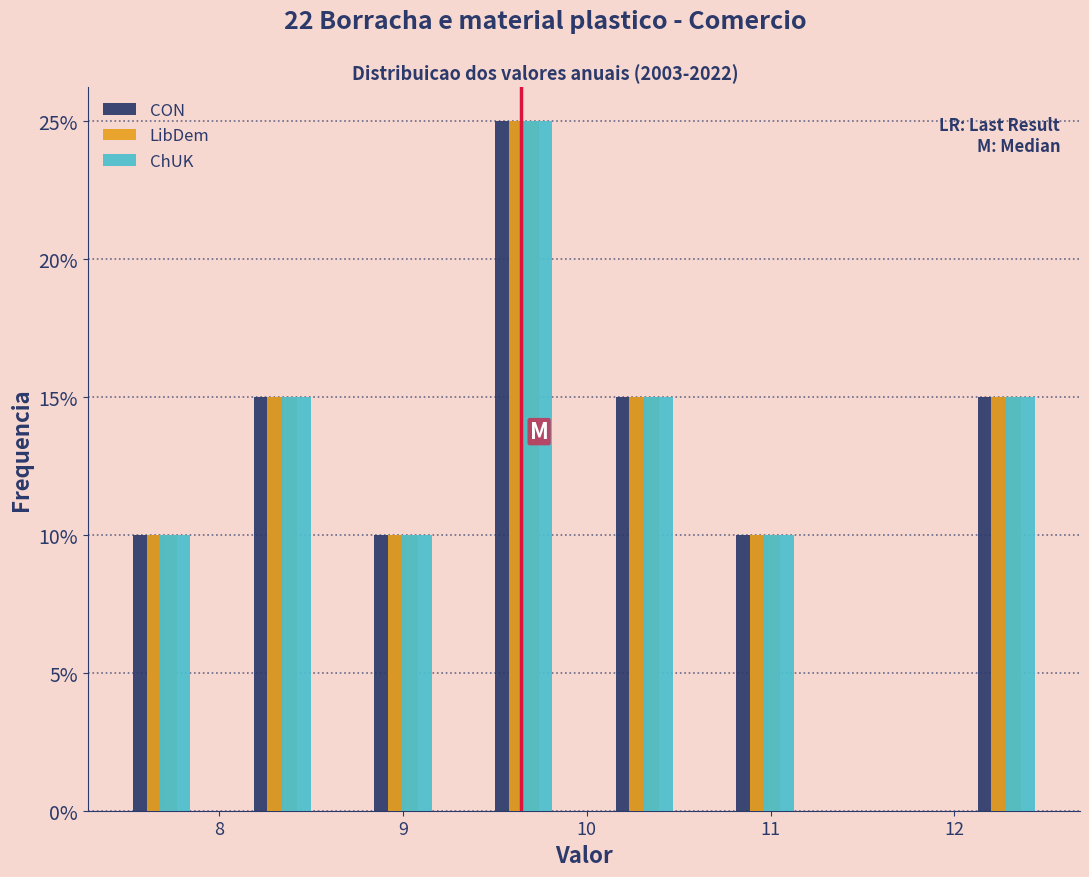

What is the height of the LibDem bar covering 8.7 to 9.3 on the x-axis? Neither the bar edges nor the heights are printed on the chart, so give them approximately, as read against the axes.

10